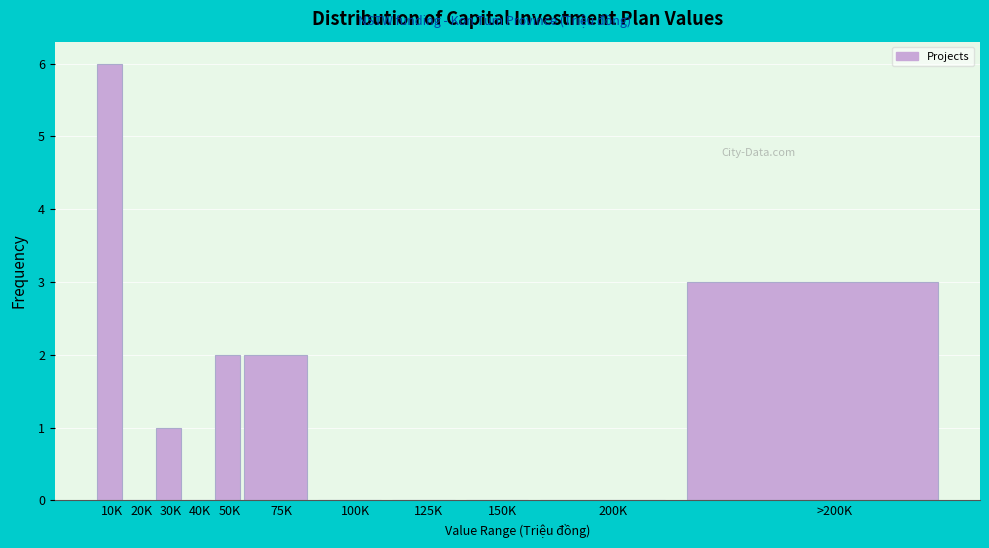

Reading right to left, extract all data points from this chart.

>200K=3	200K=0	150K=0	125K=0	100K=0	75K=2	50K=2	40K=0	30K=1	20K=0	10K=6